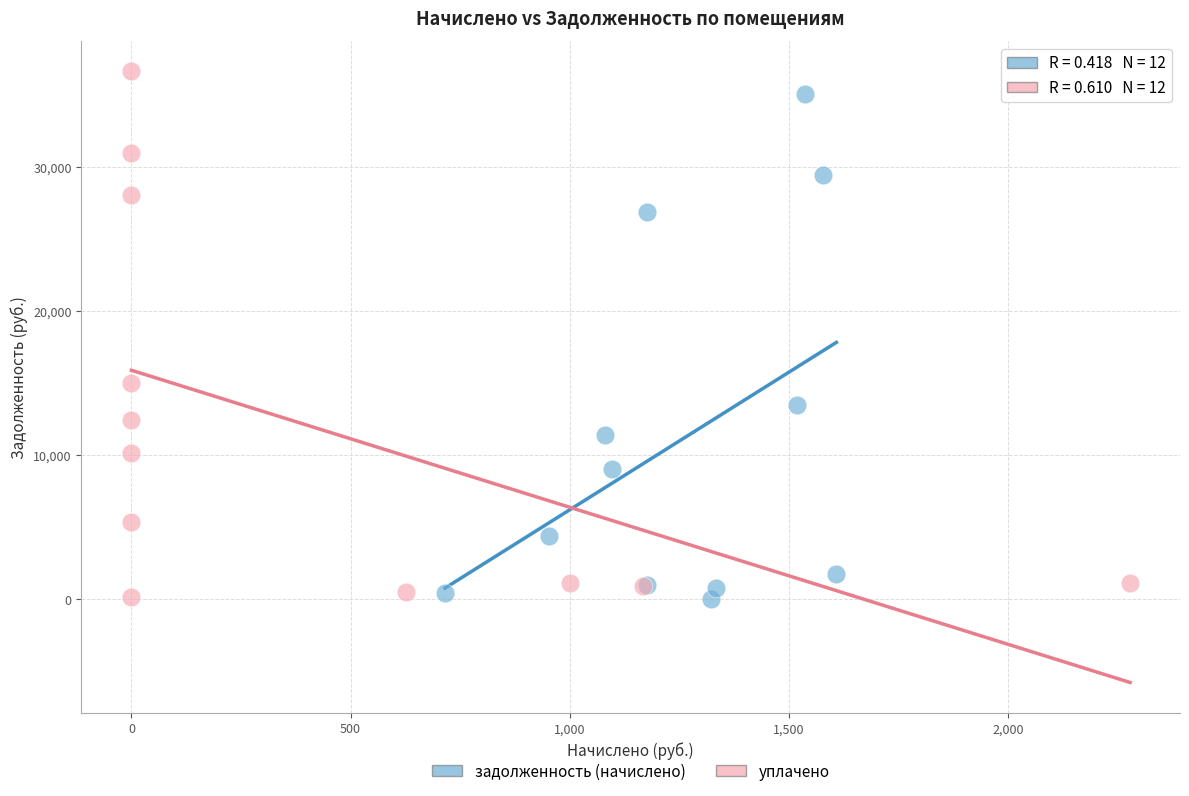

Which series reaches the maximum Y coordinate?

уплачено